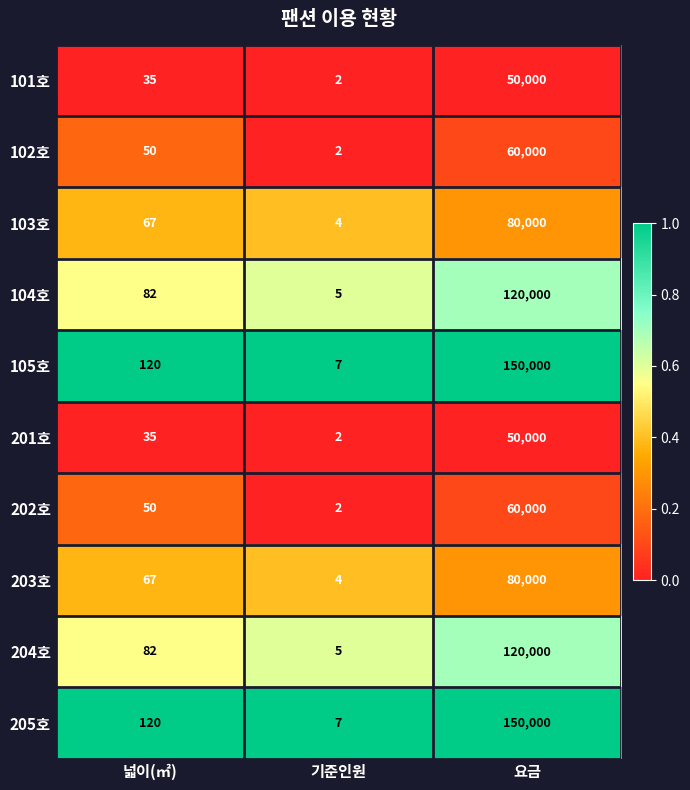

Reading left to right, transcribe all the data shown in this chart.

101호: 35	2	50000
102호: 50	2	60000
103호: 67	4	80000
104호: 82	5	120000
105호: 120	7	150000
201호: 35	2	50000
202호: 50	2	60000
203호: 67	4	80000
204호: 82	5	120000
205호: 120	7	150000